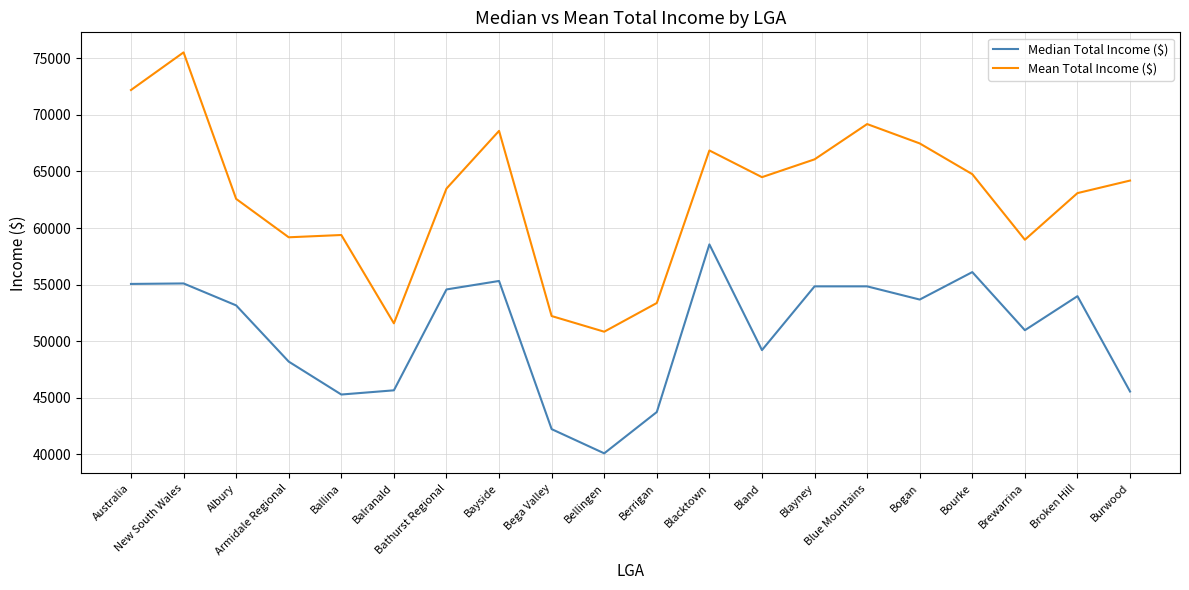

How many lines are shown in the chart?

2